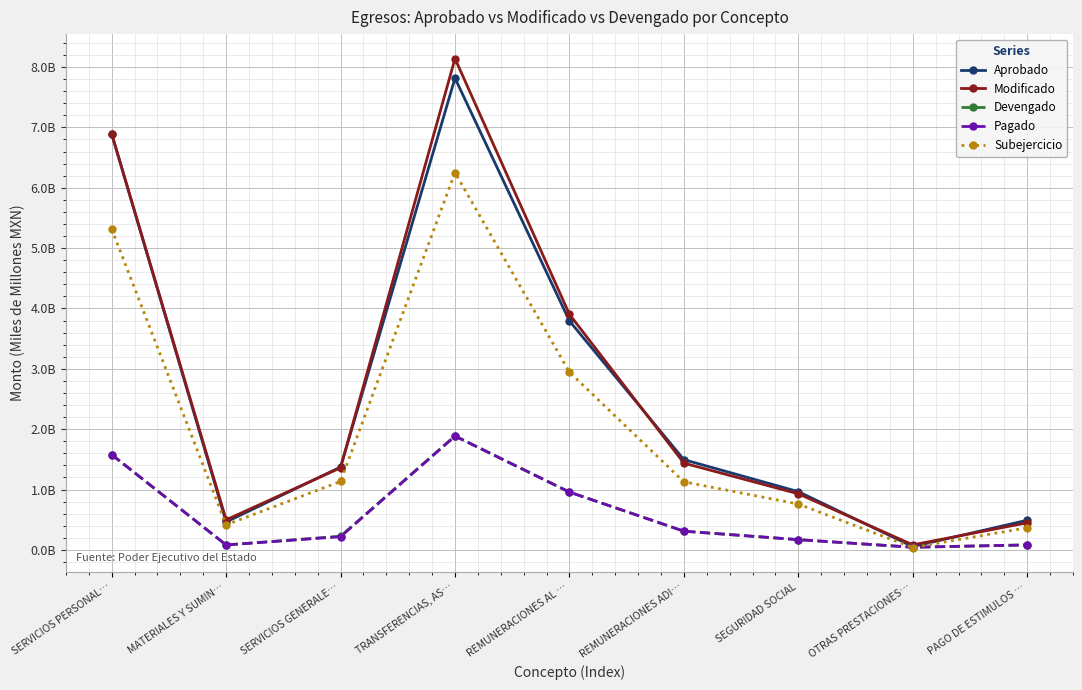

What is the difference between the second highest and second lowest values in the Devengado series?

1.5